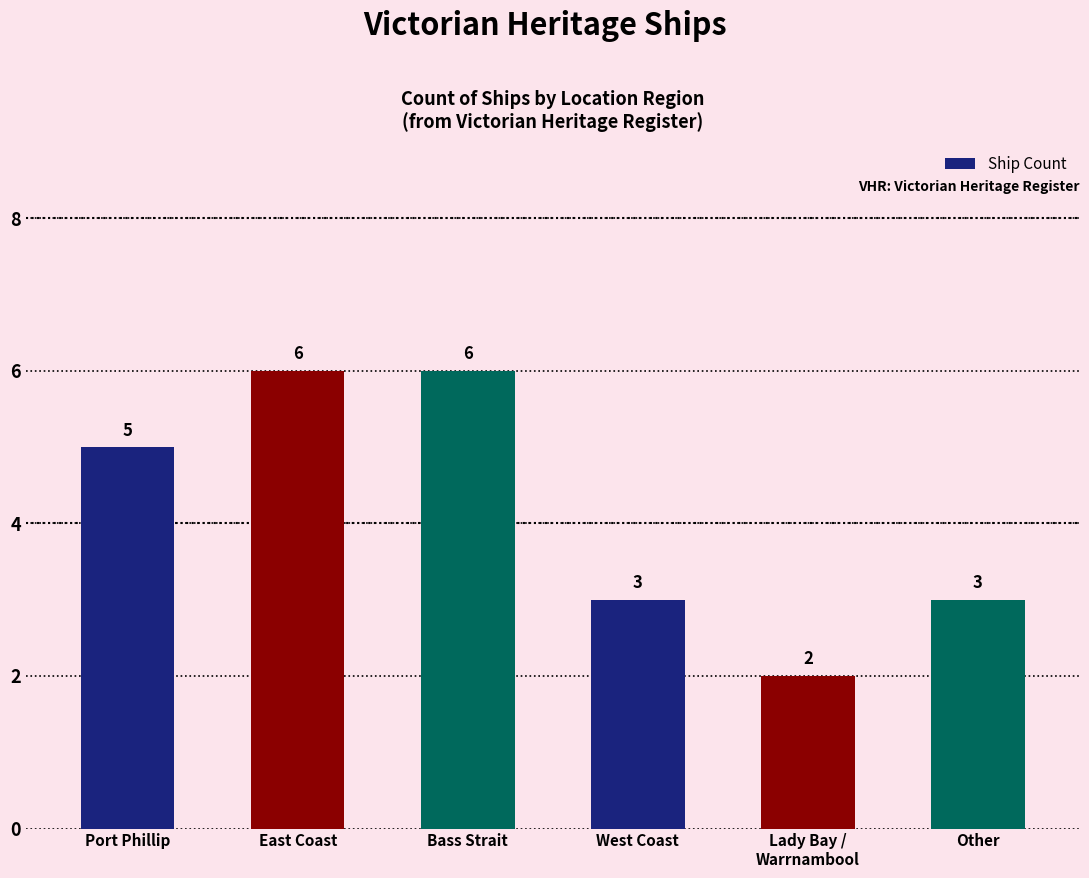

What is the maximum value shown in the chart?

6